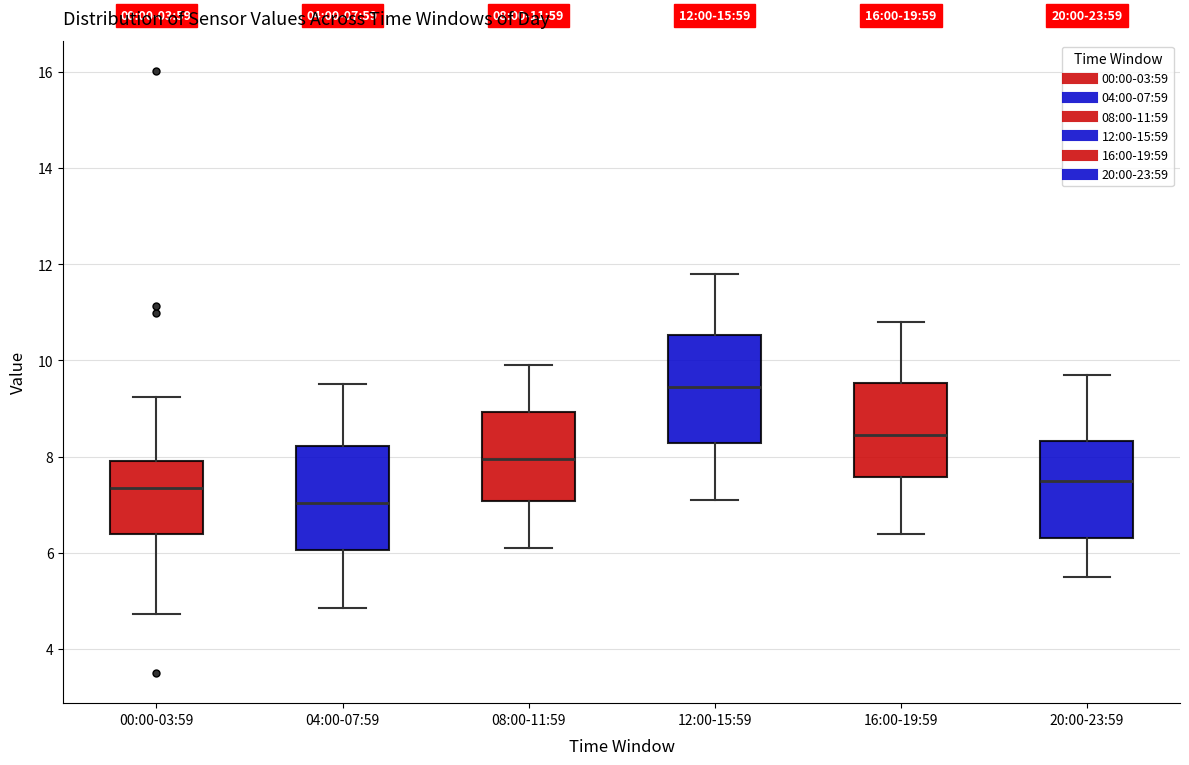

Which box has the highest median line?

12:00-15:59